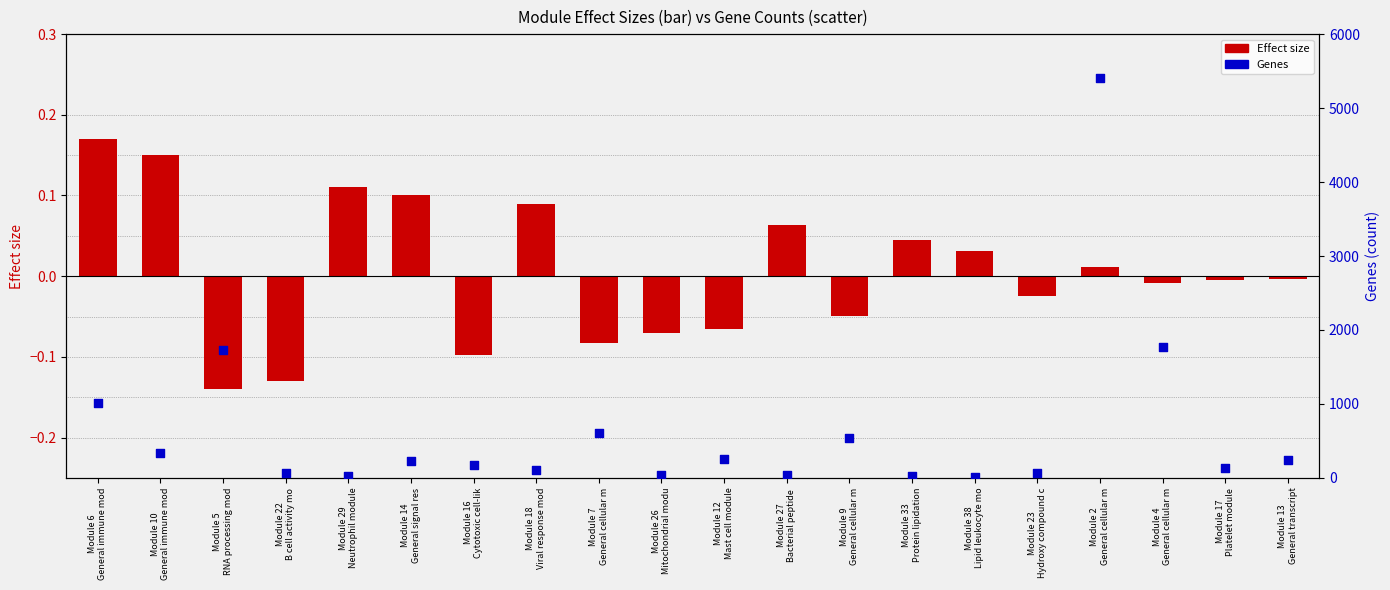

At which category is the sum across all series the highest?

Module 2
General cellular m